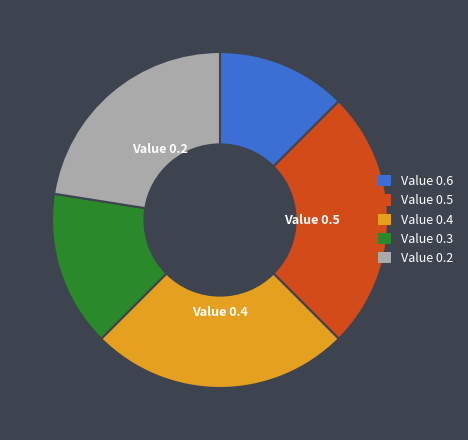

Which slice is the smallest?

Value 0.6